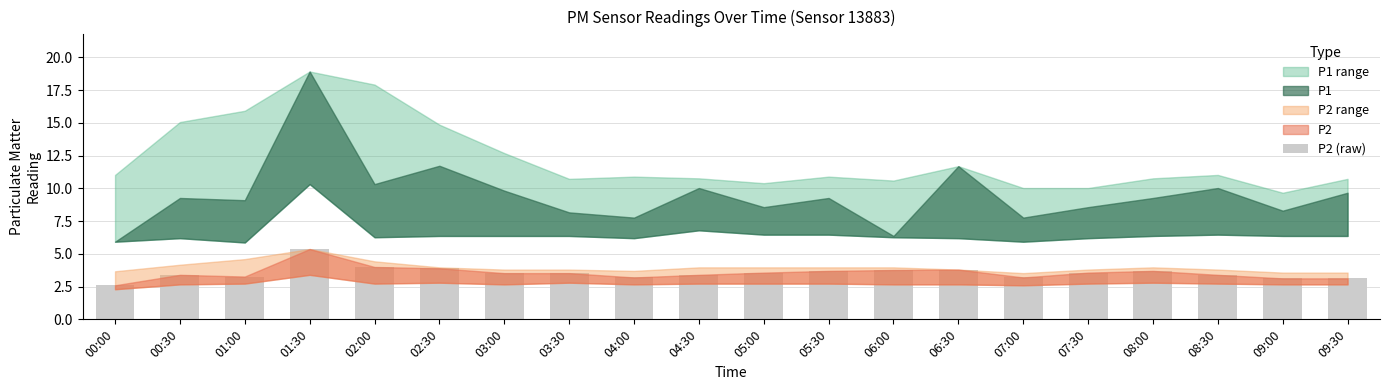

What is the label of the 9th bar from the left?

04:00